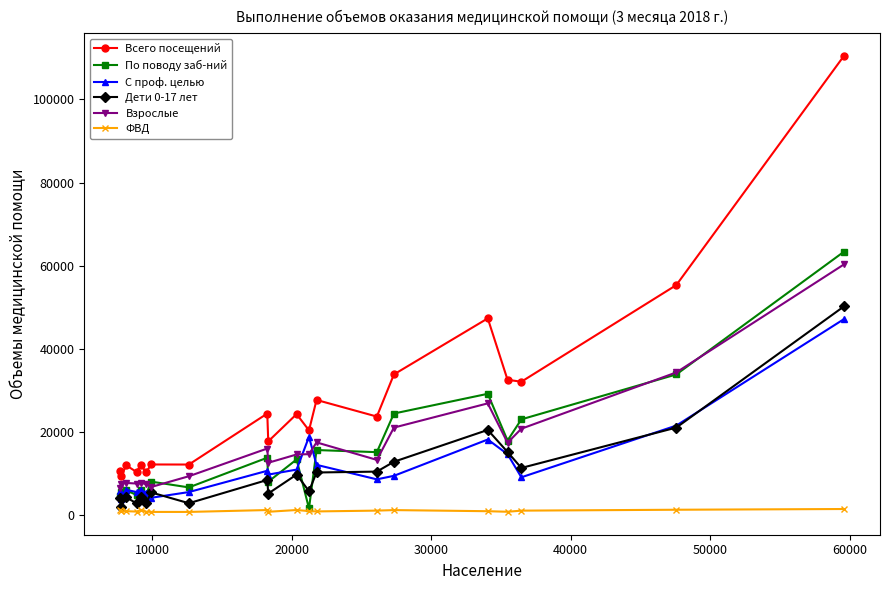

Which series has the widest spread of values?

Всего посещений